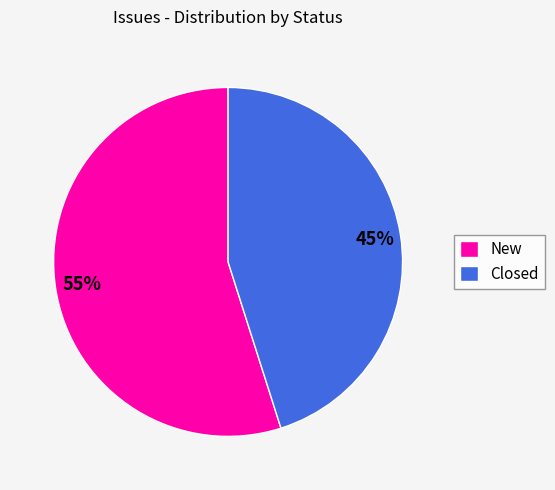

Rank the categories by value from highest to lowest.

New, Closed